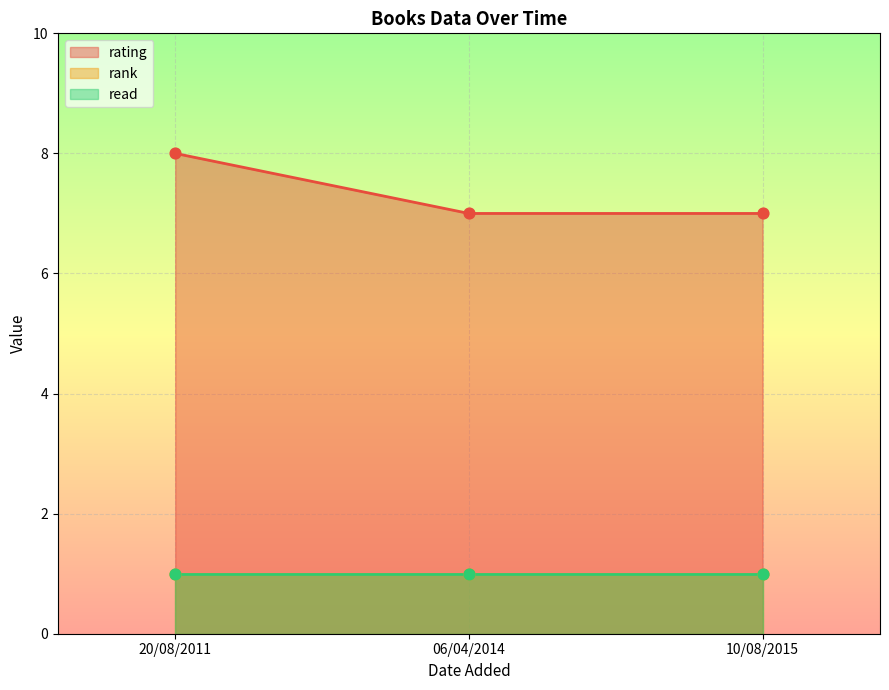

Which series contains the lowest Y value?

rank